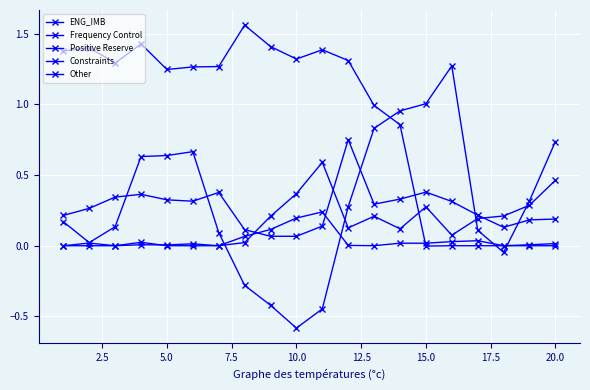

True or false: Constraints and Other cross at least once.

True